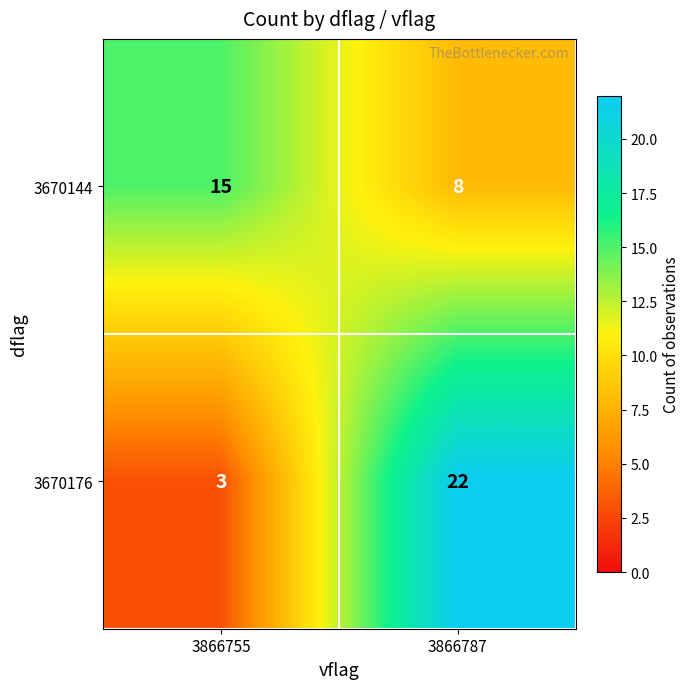

How many distinct data groups are displayed?

2